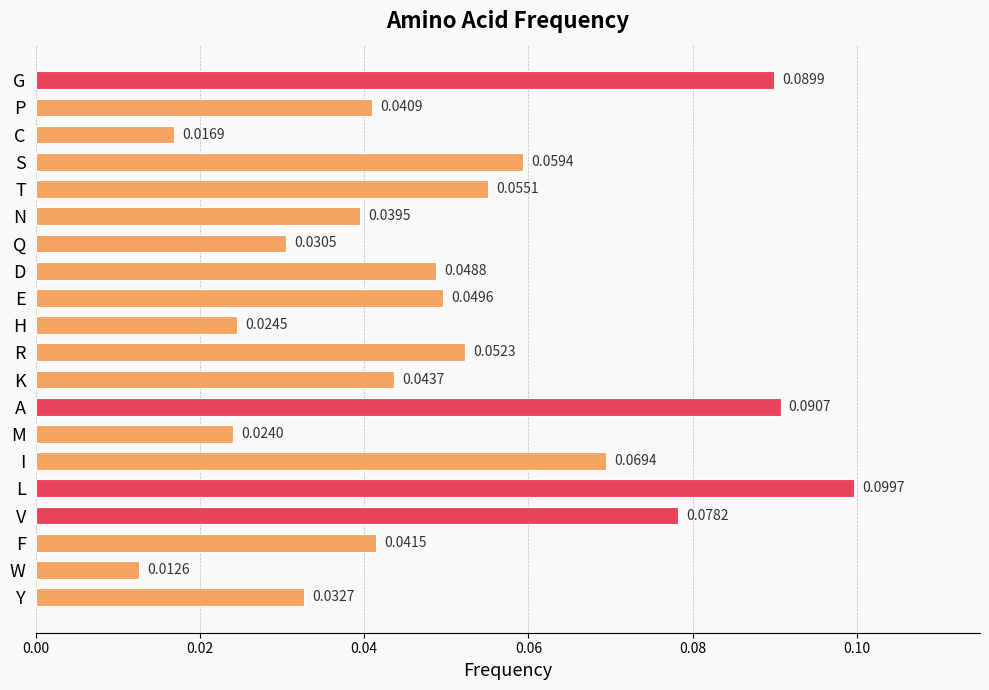

Where is the data nearest to the value 0?

W